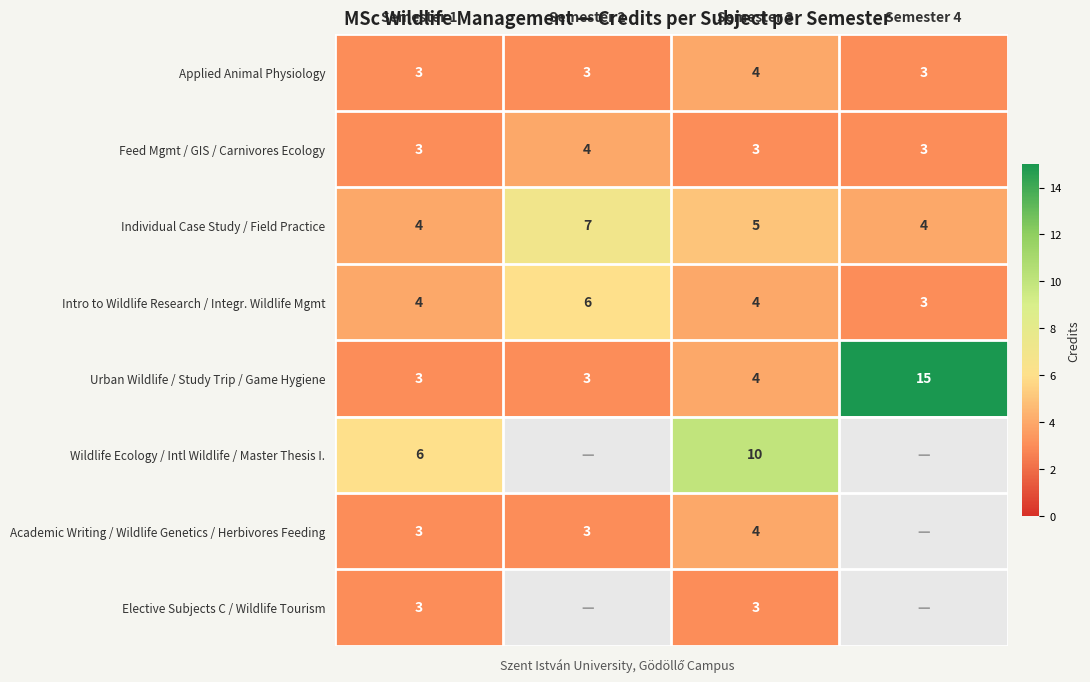

Where does the Individual Case Study / Field Practice series first go above 5?

Semester 2